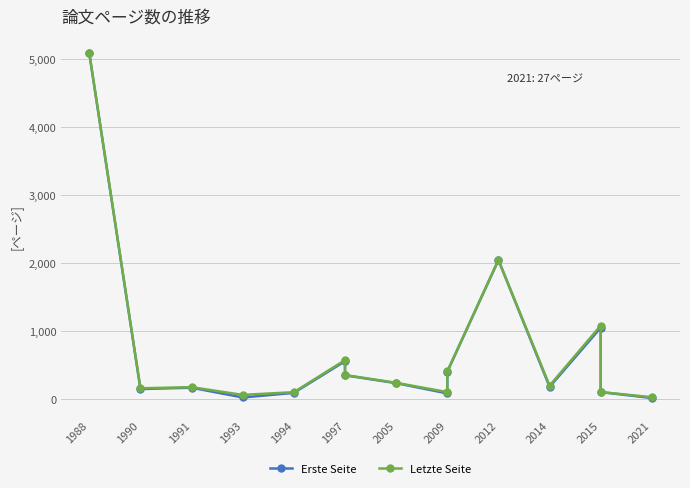

What is the total value across all series at 1993?

84